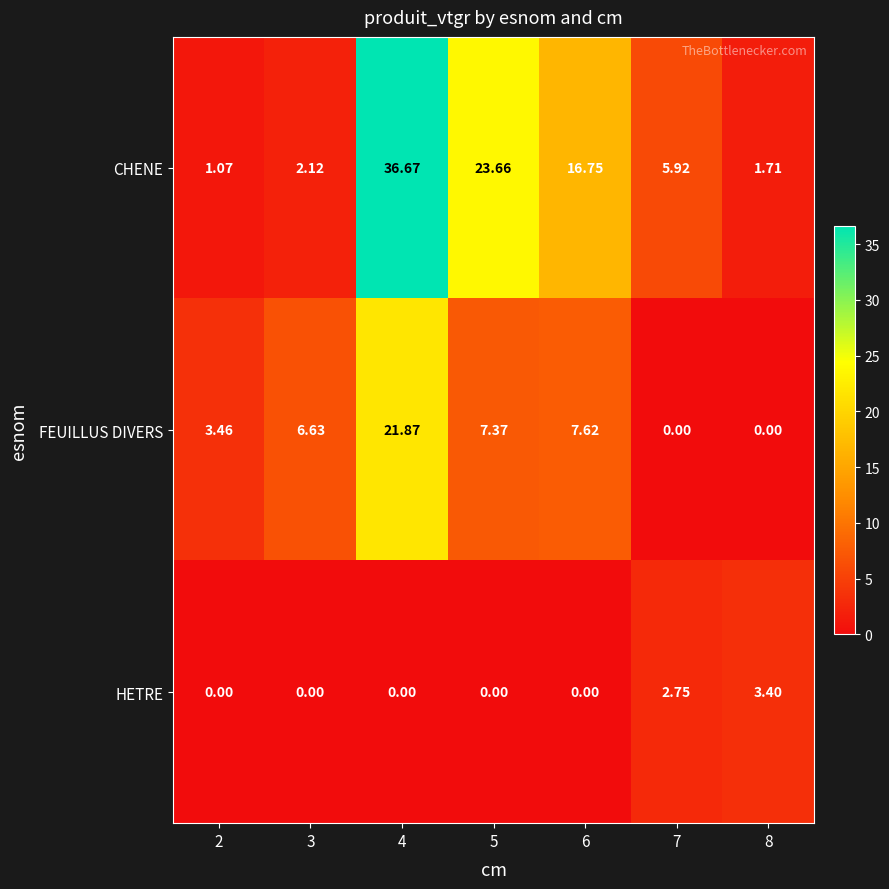

Which category has the highest value across all series?

4